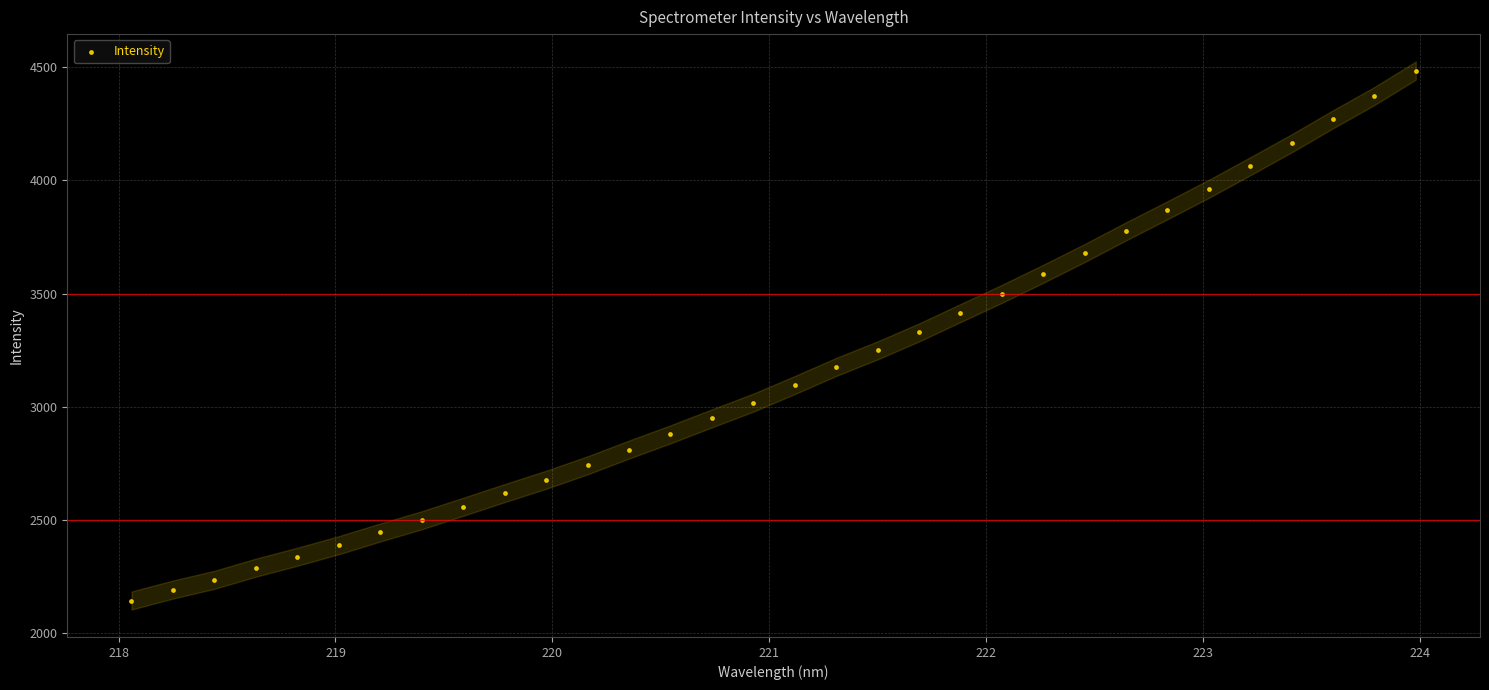

What is the range of Y values (max minus min)?

2342.3